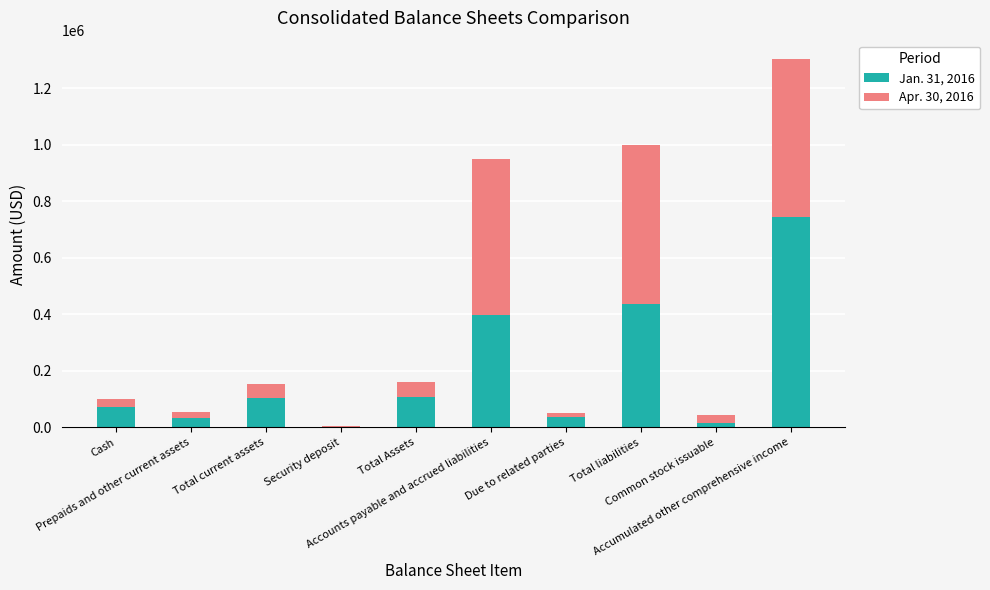

Are the bars horizontal?

No